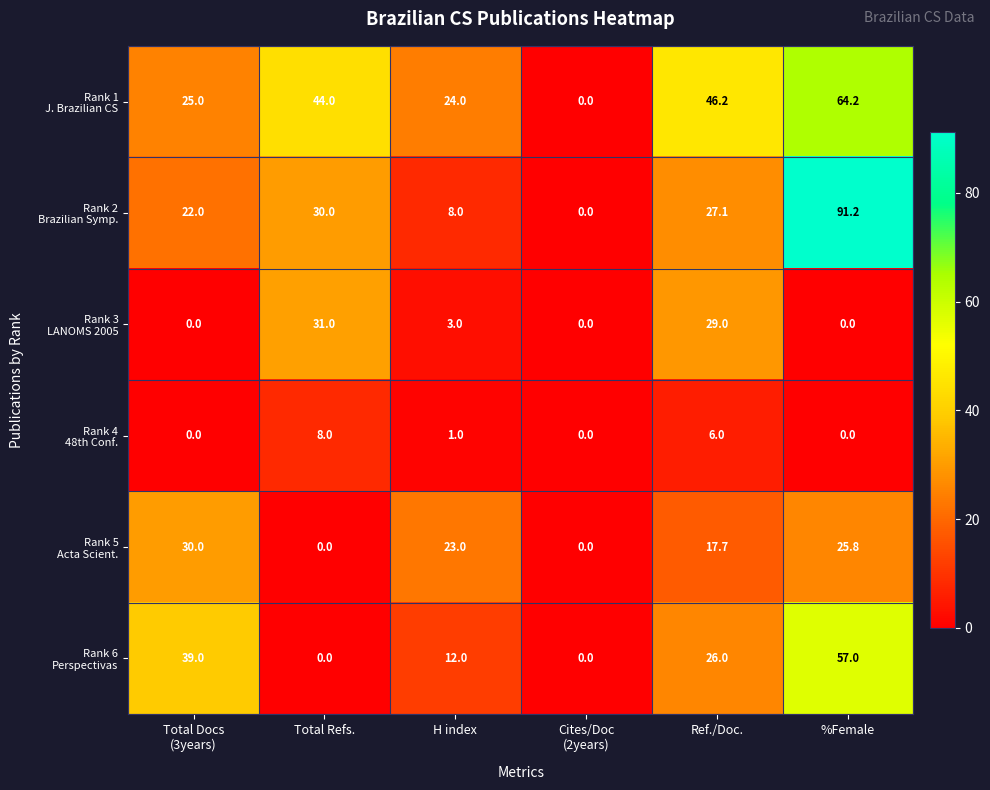

How many categories are shown in the chart?

6